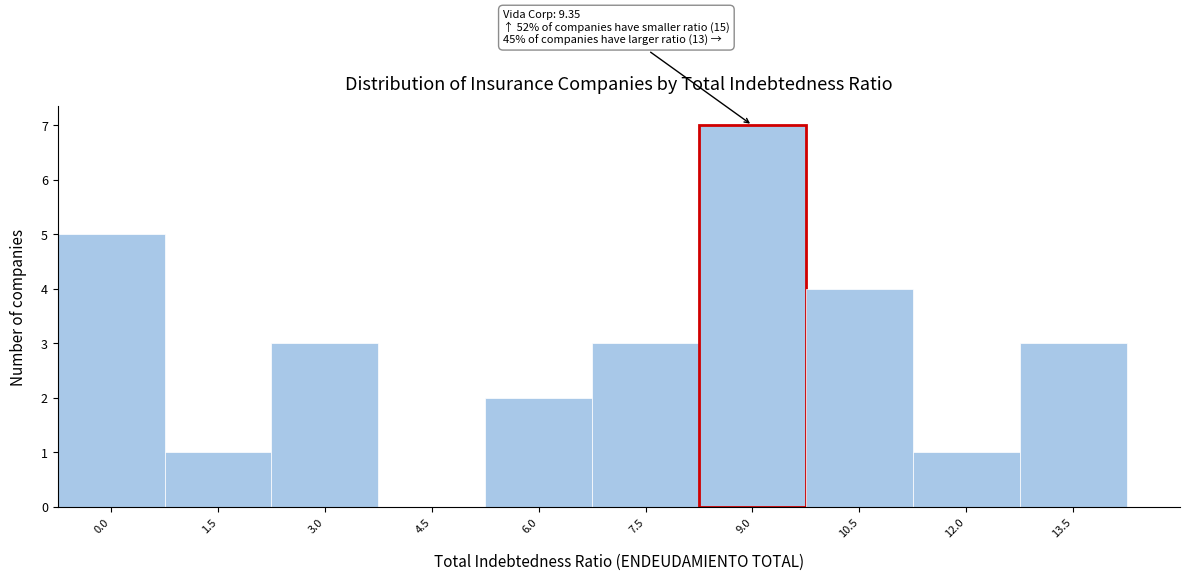

Reading right to left, what are all the values shown in this chart?

13.5=3	12.0=1	10.5=4	9.0=7	7.5=3	6.0=2	4.5=0	3.0=3	1.5=1	0.0=5